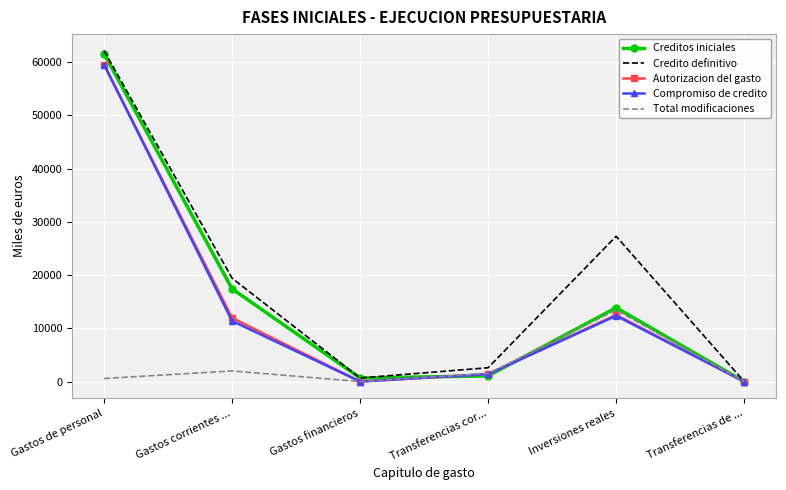

What is the total value across all series at Gastos corrientes ...?

62198.3